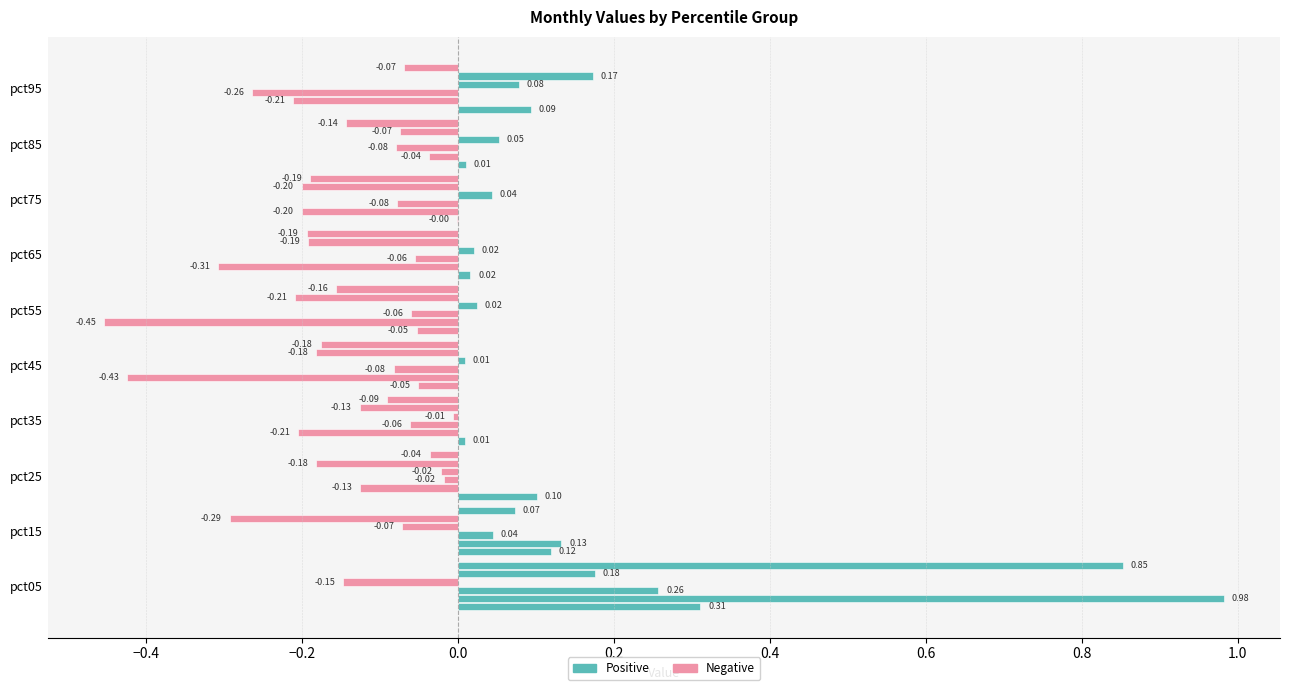

Reading right to left, list all the values displayed in this chart.

Jan: pct95=0.1	pct85=0.0	pct75=-0.0	pct65=0.0	pct55=-0.1	pct45=-0.1	pct35=0.0	pct25=0.1	pct15=0.1	pct05=0.3
Feb: pct95=-0.2	pct85=-0.0	pct75=-0.2	pct65=-0.3	pct55=-0.5	pct45=-0.4	pct35=-0.2	pct25=-0.1	pct15=0.1	pct05=1.0
Mar: pct95=-0.3	pct85=-0.1	pct75=-0.1	pct65=-0.1	pct55=-0.1	pct45=-0.1	pct35=-0.1	pct25=-0.0	pct15=0.0	pct05=0.3
Apr: pct95=0.1	pct85=0.1	pct75=0.0	pct65=0.0	pct55=0.0	pct45=0.0	pct35=-0.0	pct25=-0.0	pct15=-0.1	pct05=-0.1
May: pct95=0.2	pct85=-0.1	pct75=-0.2	pct65=-0.2	pct55=-0.2	pct45=-0.2	pct35=-0.1	pct25=-0.2	pct15=-0.3	pct05=0.2
Jun: pct95=-0.1	pct85=-0.1	pct75=-0.2	pct65=-0.2	pct55=-0.2	pct45=-0.2	pct35=-0.1	pct25=-0.0	pct15=0.1	pct05=0.9